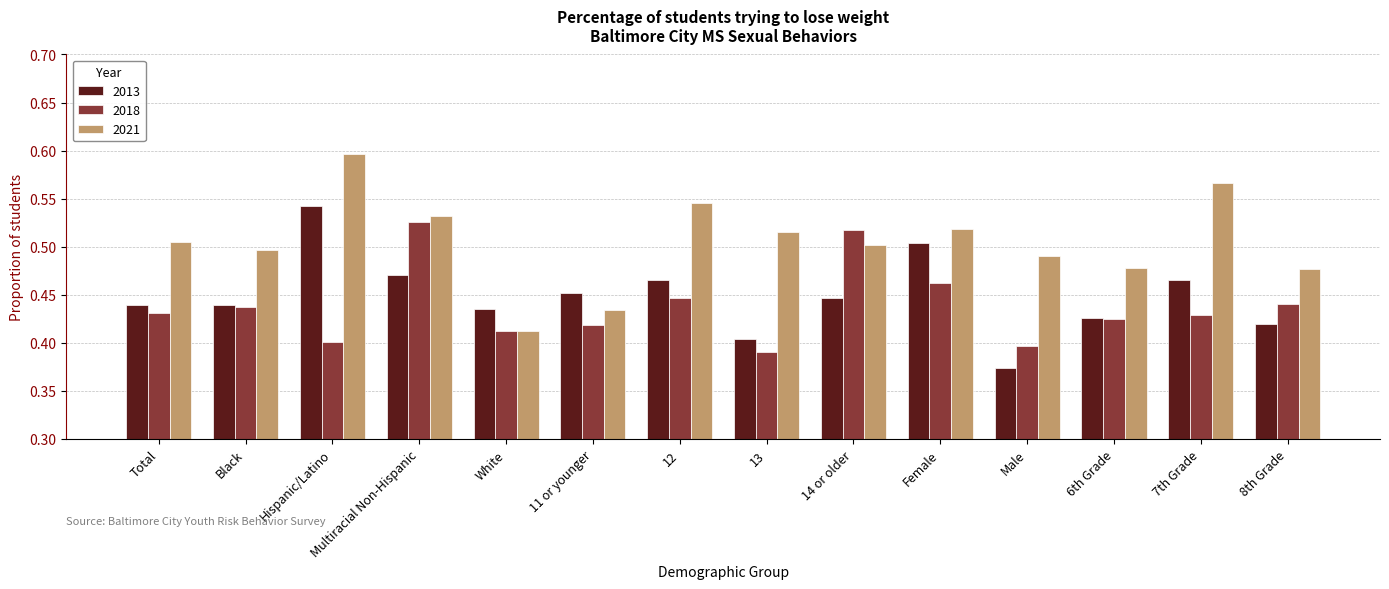

True or false: 2018 has a value of 0.2 at 6th Grade.

False